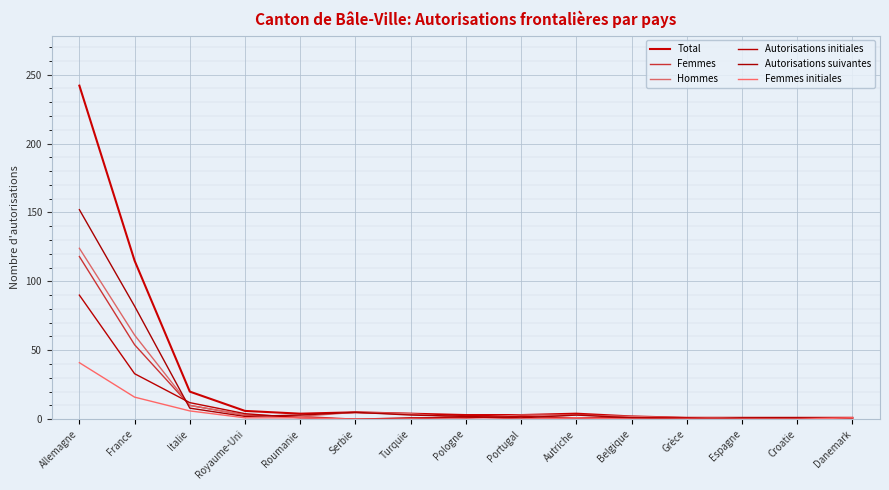

What is the sum of all Femmes values?

192